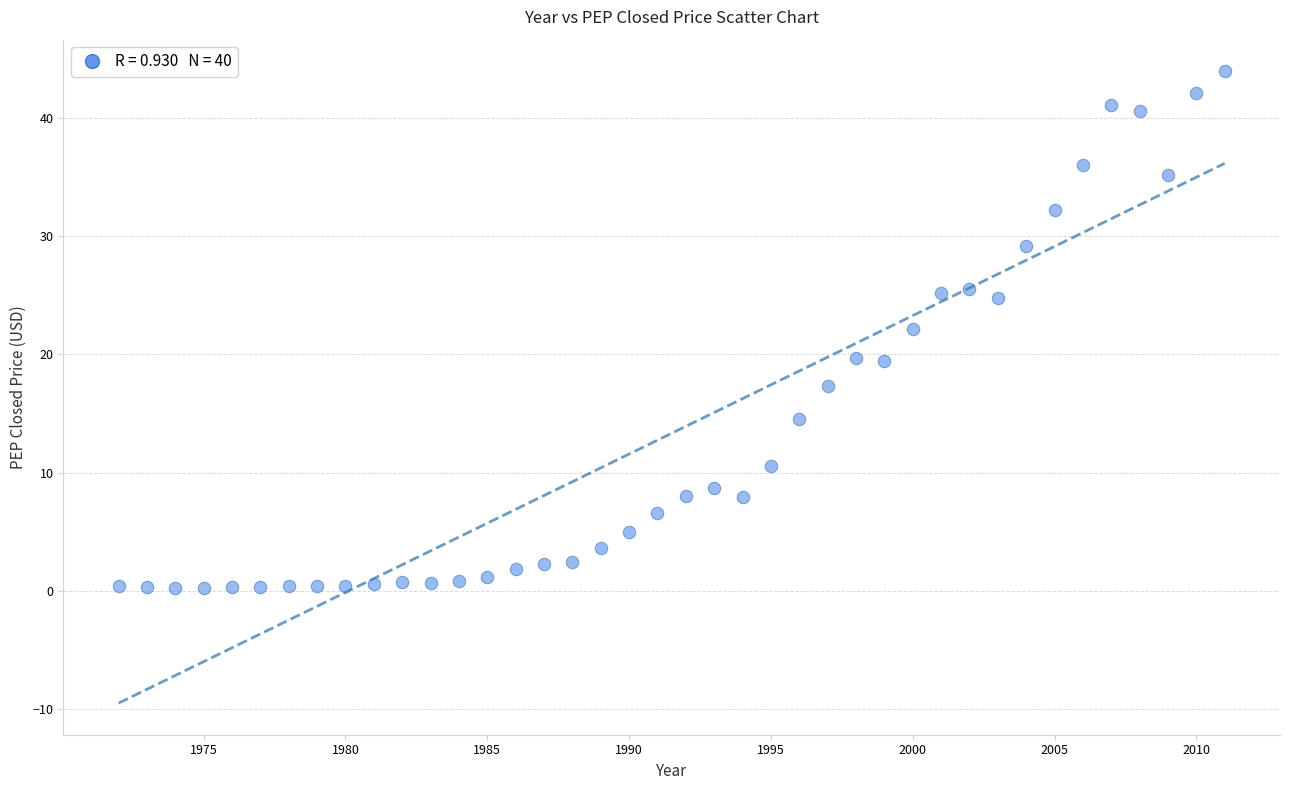

What is the range of X values (max minus min)?

39.0